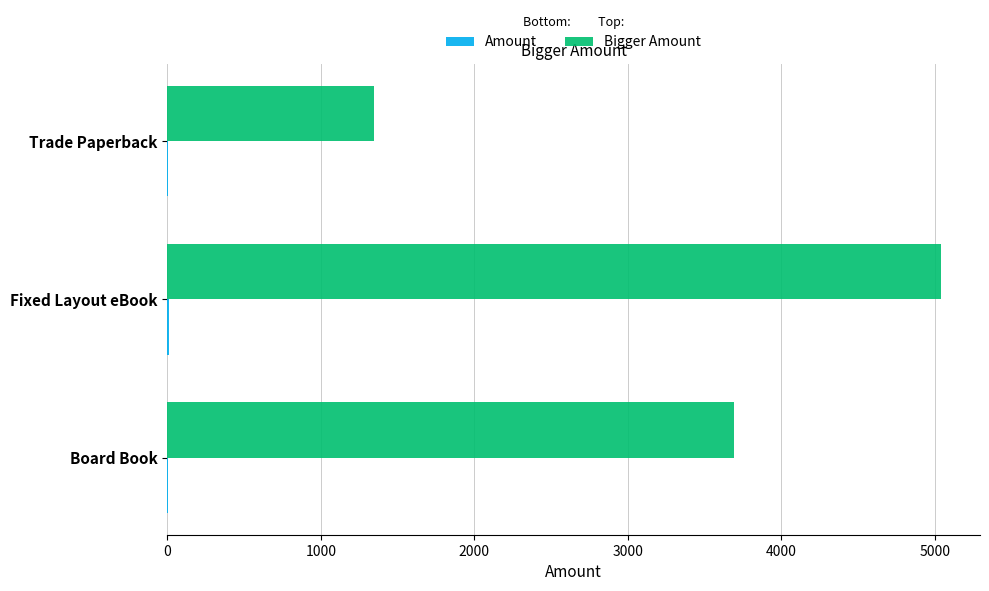

Which category has the highest value across all series?

Fixed Layout eBook